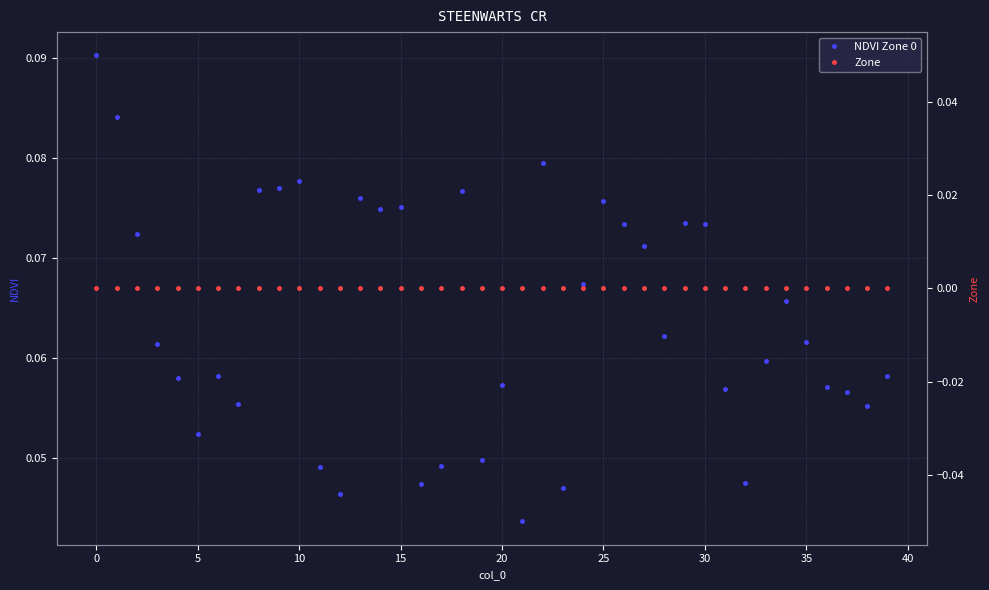

True or false: NDVI Zone 0 and Zone intersect in this chart.

False